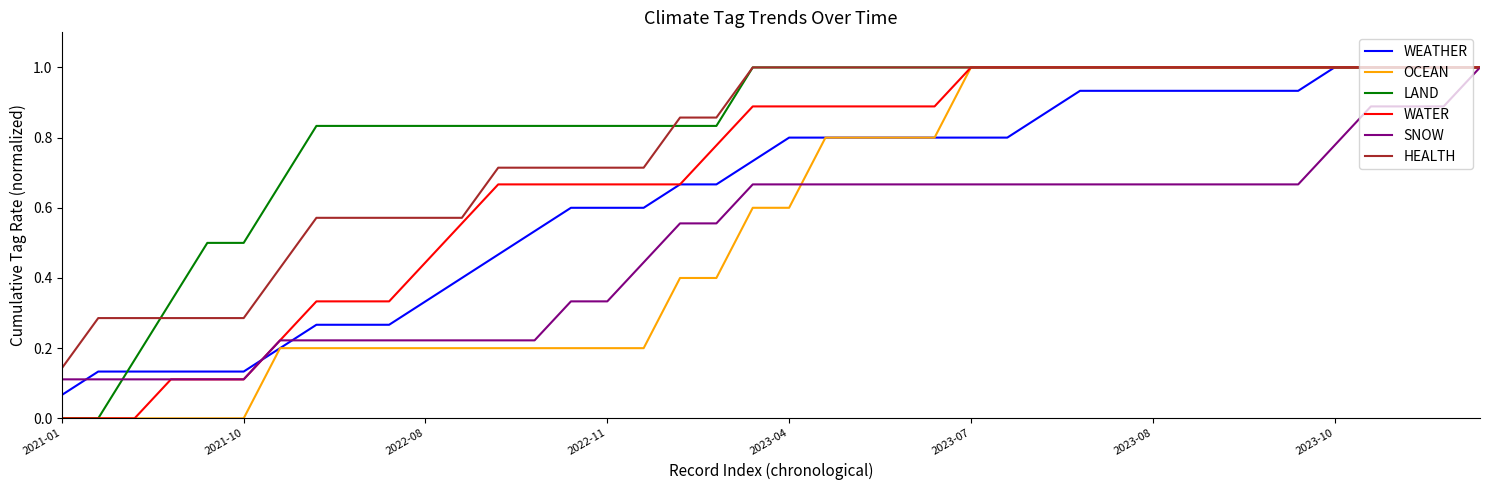

What are all the series names shown in the legend?

WEATHER, OCEAN, LAND, WATER, SNOW, HEALTH